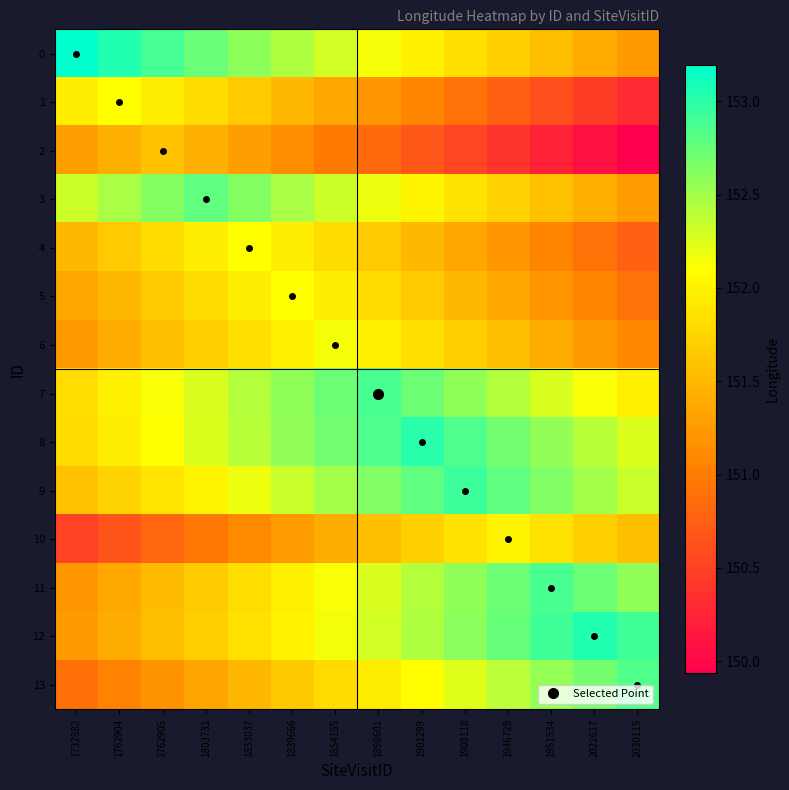

Reading left to right, transcribe all the data shown in this chart.

0: 1732882=153.2	1762904=153.0	1762905=152.9	1803731=152.7	1833037=152.6	1839666=152.4	1854155=152.3	1898601=152.1	1901299=152.0	1908118=151.8	1946728=151.7	1951534=151.5	2022617=151.4	2030115=151.2
1: 1732882=152.0	1762904=152.1	1762905=152.0	1803731=151.8	1833037=151.7	1839666=151.5	1854155=151.4	1898601=151.2	1901299=151.1	1908118=150.9	1946728=150.8	1951534=150.6	2022617=150.5	2030115=150.3
2: 1732882=151.3	1762904=151.4	1762905=151.6	1803731=151.4	1833037=151.3	1839666=151.1	1854155=151.0	1898601=150.8	1901299=150.7	1908118=150.5	1946728=150.4	1951534=150.2	2022617=150.1	2030115=149.9
3: 1732882=152.3	1762904=152.5	1762905=152.6	1803731=152.8	1833037=152.6	1839666=152.5	1854155=152.3	1898601=152.2	1901299=152.0	1908118=151.9	1946728=151.7	1951534=151.6	2022617=151.4	2030115=151.3
4: 1732882=151.5	1762904=151.7	1762905=151.8	1803731=152.0	1833037=152.1	1839666=152.0	1854155=151.8	1898601=151.7	1901299=151.5	1908118=151.4	1946728=151.2	1951534=151.1	2022617=150.9	2030115=150.8
5: 1732882=151.4	1762904=151.5	1762905=151.7	1803731=151.8	1833037=152.0	1839666=152.1	1854155=152.0	1898601=151.8	1901299=151.7	1908118=151.5	1946728=151.4	1951534=151.2	2022617=151.1	2030115=150.9
6: 1732882=151.2	1762904=151.4	1762905=151.5	1803731=151.7	1833037=151.8	1839666=152.0	1854155=152.1	1898601=152.0	1901299=151.8	1908118=151.7	1946728=151.5	1951534=151.4	2022617=151.2	2030115=151.1
7: 1732882=151.8	1762904=152.0	1762905=152.1	1803731=152.3	1833037=152.4	1839666=152.6	1854155=152.7	1898601=152.9	1901299=152.7	1908118=152.6	1946728=152.4	1951534=152.3	2022617=152.1	2030115=152.0
8: 1732882=151.8	1762904=152.0	1762905=152.1	1803731=152.3	1833037=152.4	1839666=152.6	1854155=152.7	1898601=152.9	1901299=153.0	1908118=152.9	1946728=152.7	1951534=152.6	2022617=152.4	2030115=152.3
9: 1732882=151.6	1762904=151.7	1762905=151.9	1803731=152.0	1833037=152.2	1839666=152.3	1854155=152.5	1898601=152.6	1901299=152.8	1908118=152.9	1946728=152.8	1951534=152.6	2022617=152.5	2030115=152.3
10: 1732882=150.5	1762904=150.7	1762905=150.8	1803731=151.0	1833037=151.1	1839666=151.3	1854155=151.4	1898601=151.6	1901299=151.7	1908118=151.9	1946728=152.0	1951534=151.9	2022617=151.7	2030115=151.6
11: 1732882=151.2	1762904=151.4	1762905=151.5	1803731=151.7	1833037=151.8	1839666=152.0	1854155=152.1	1898601=152.3	1901299=152.4	1908118=152.6	1946728=152.7	1951534=152.9	2022617=152.7	2030115=152.6
12: 1732882=151.2	1762904=151.4	1762905=151.6	1803731=151.7	1833037=151.9	1839666=152.0	1854155=152.2	1898601=152.3	1901299=152.5	1908118=152.6	1946728=152.8	1951534=152.9	2022617=153.1	2030115=152.9
13: 1732882=150.9	1762904=151.0	1762905=151.2	1803731=151.3	1833037=151.5	1839666=151.6	1854155=151.8	1898601=151.9	1901299=152.1	1908118=152.2	1946728=152.4	1951534=152.5	2022617=152.7	2030115=152.8